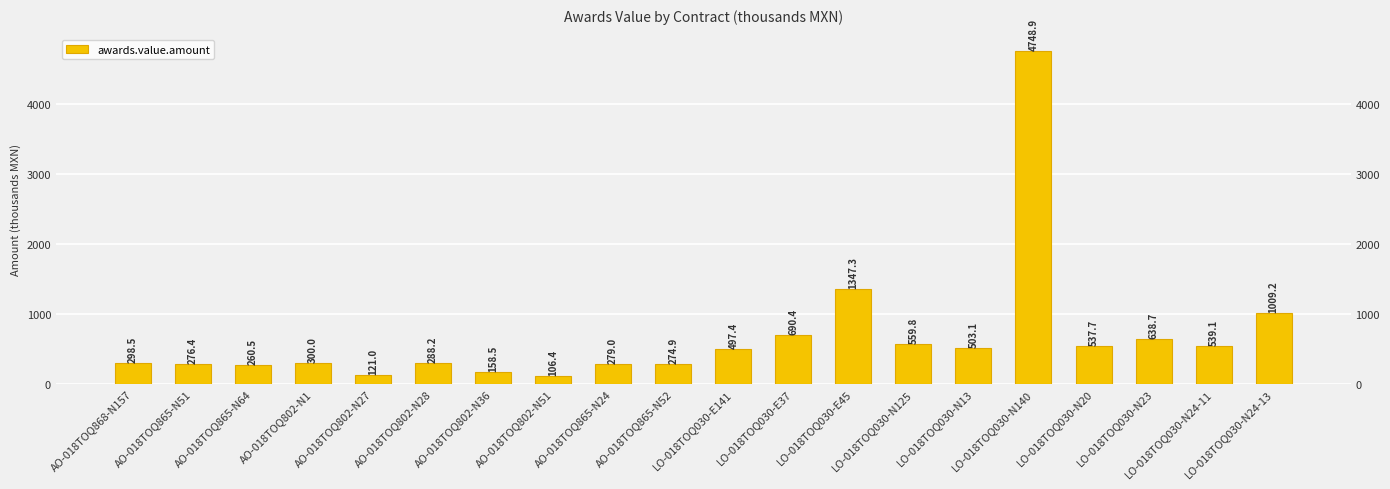

Is it true that the value at LO-018TOQ030-E45 is 1347.3?

True